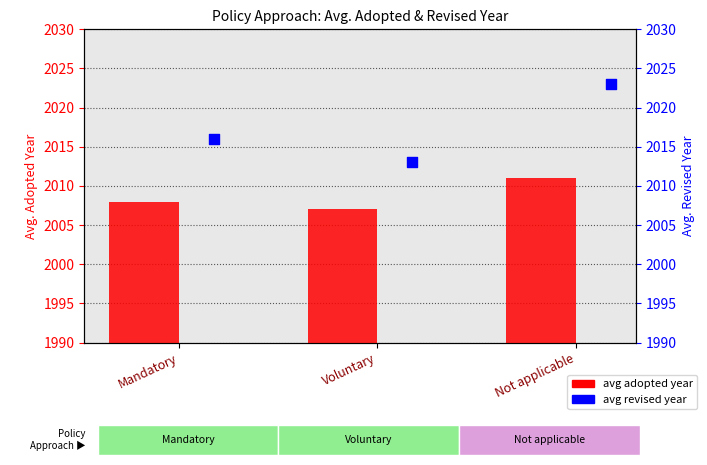

Which series has the largest total across all categories?

avg revised year